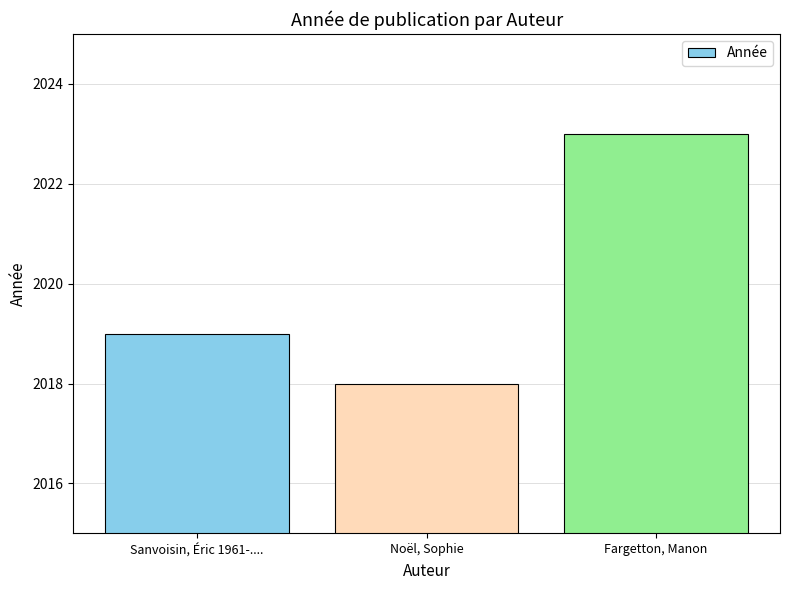

Count the values in the range 2018 to 2023.

3